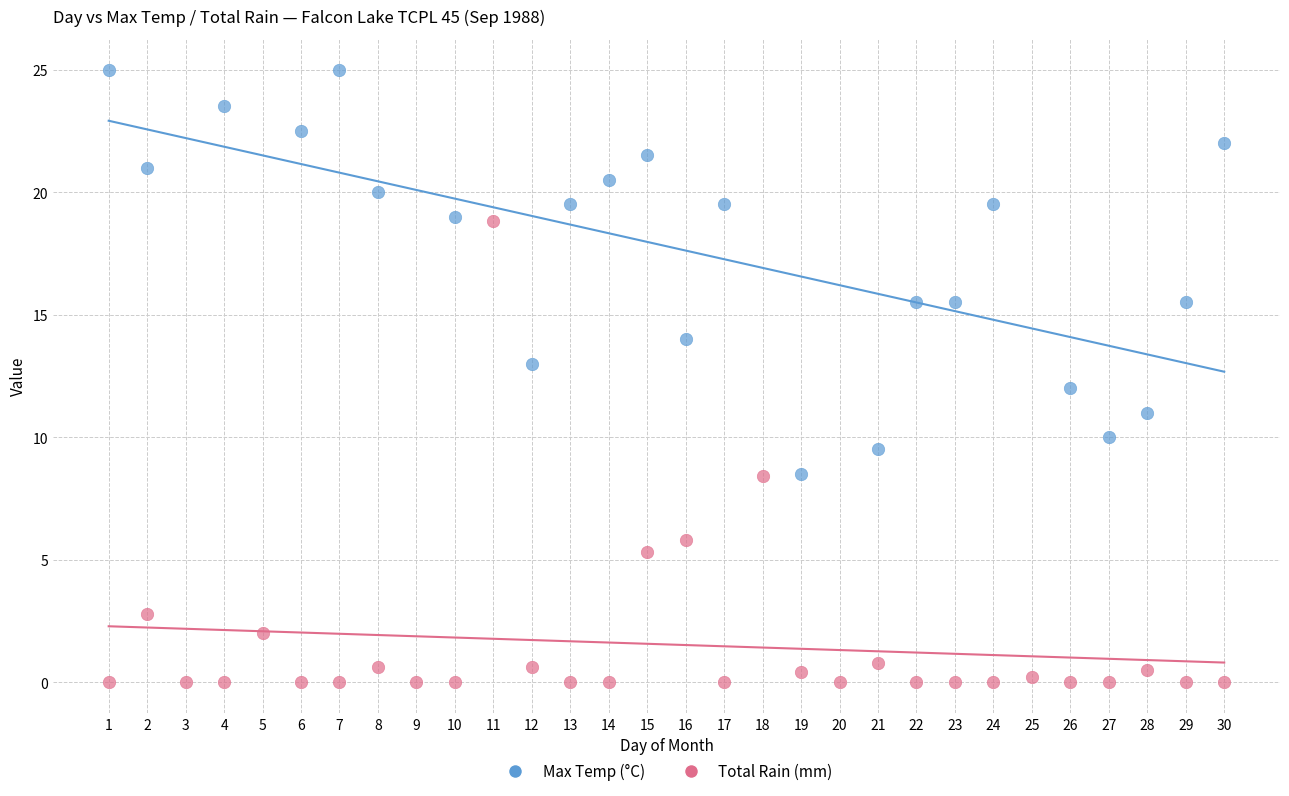

Which series contains the highest Y value?

Max Temp (°C)